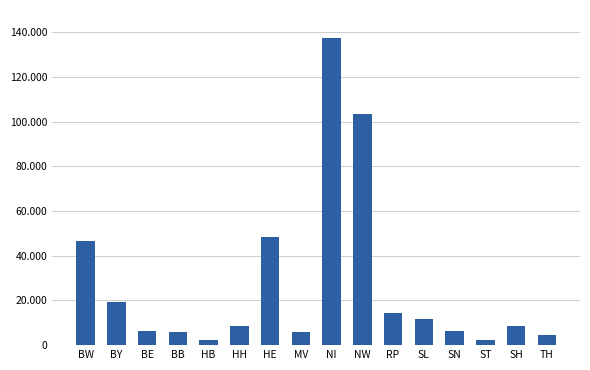

Does the chart contain any negative values?

No